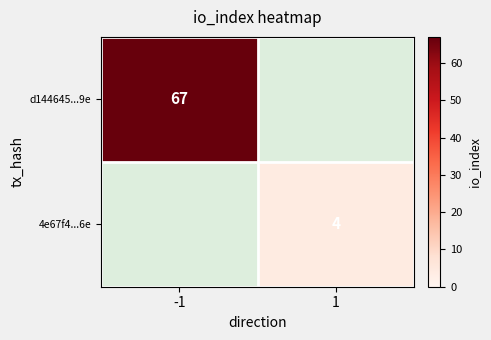

The value of 4e67f4...6e at 1 is 4.0. True or false?

True